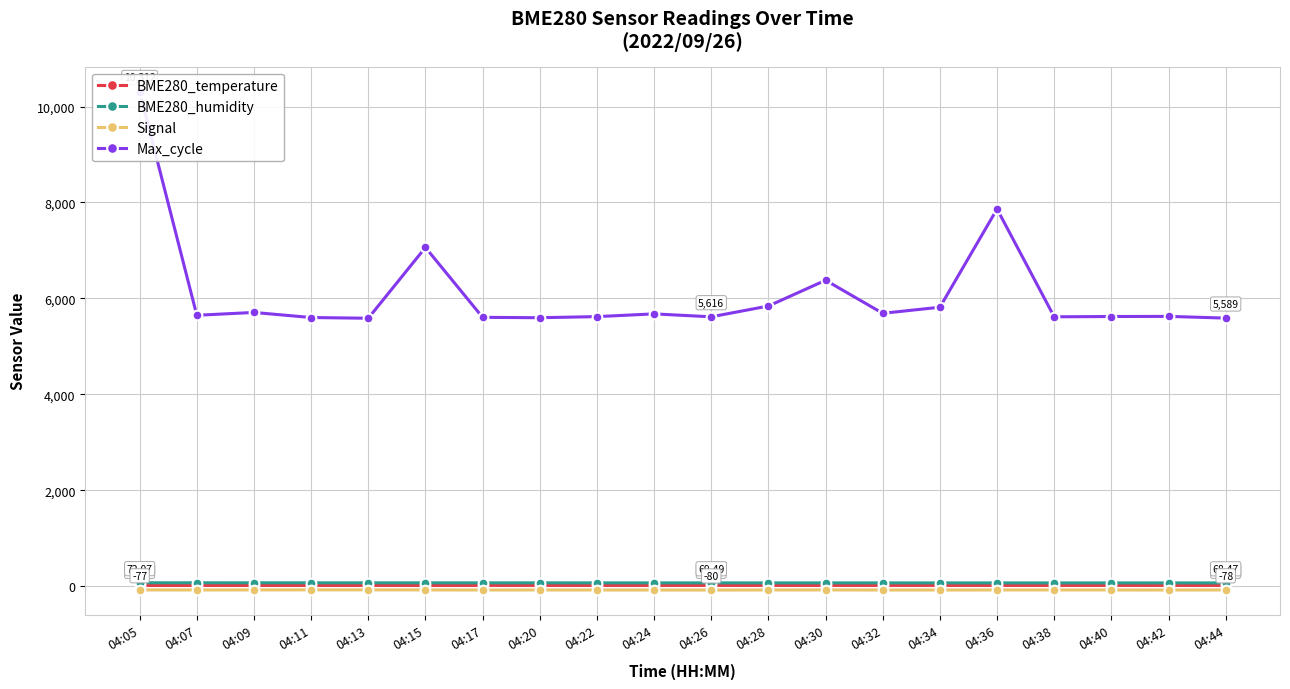

What is the value of the BME280_temperature point at the 9th from the left?

17.0